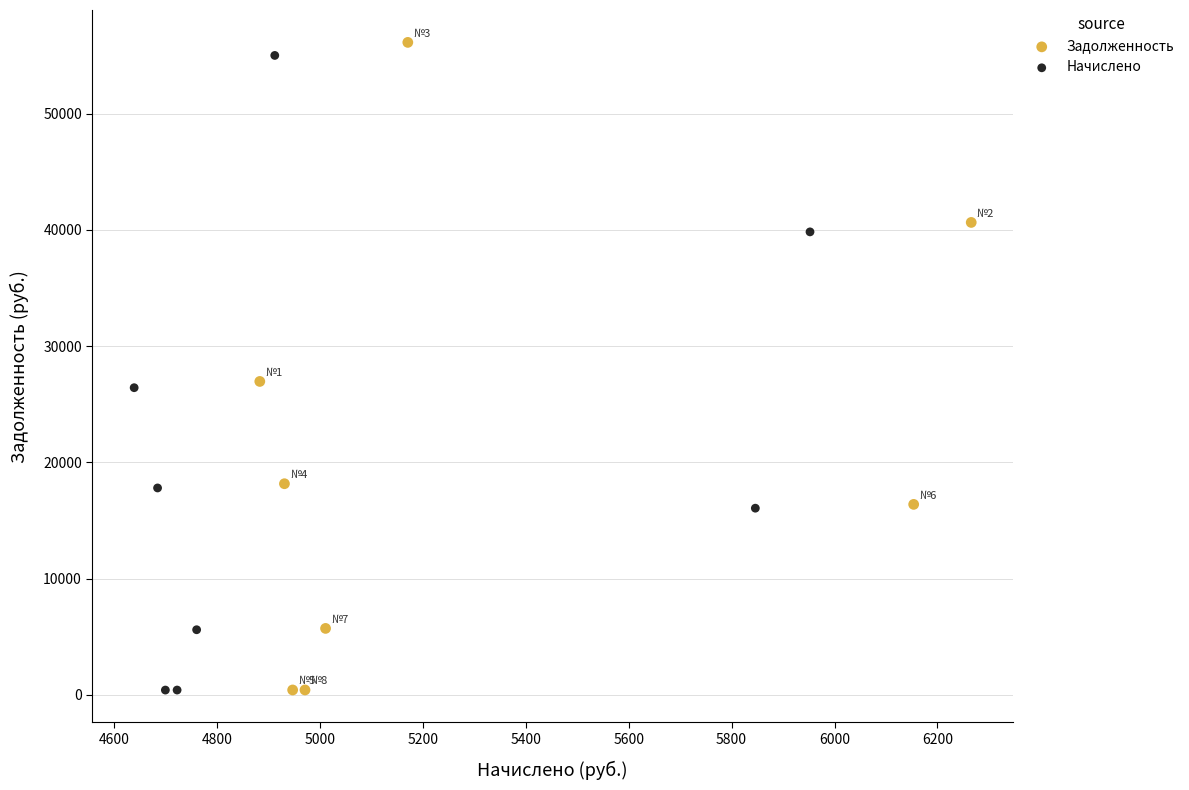

Which series has the largest Y range (max minus min)?

Задолженность